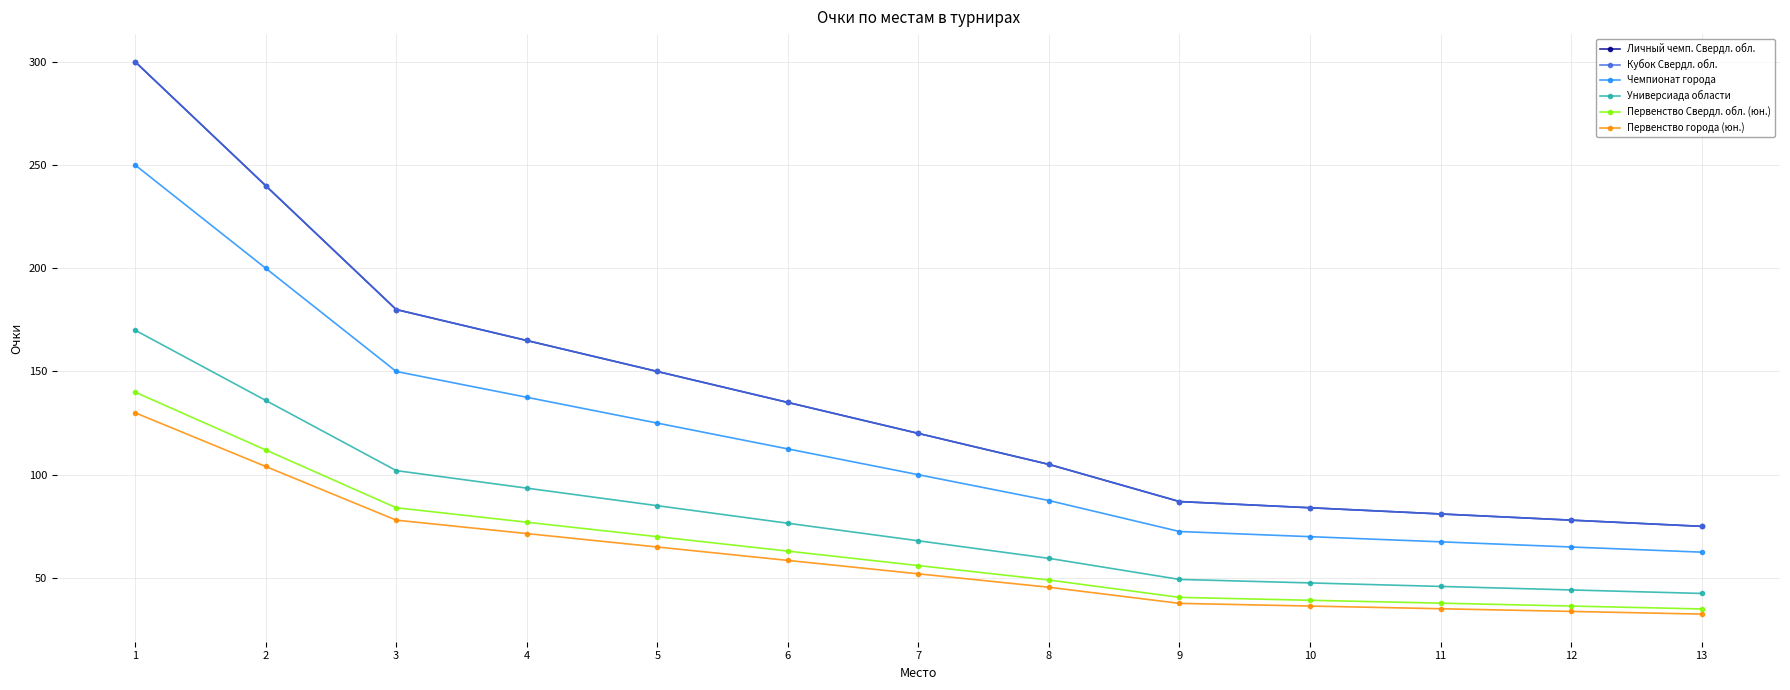

What value does the Первенство Свердл. обл. (юн.) series have at 4?

77.0